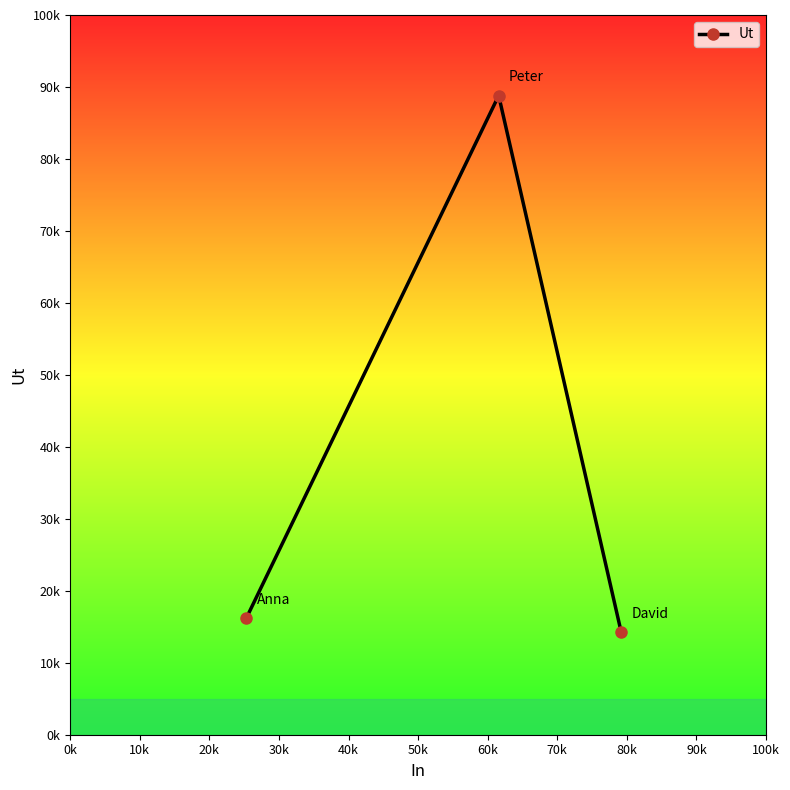

Is this an area chart (filled region under the line)?

No